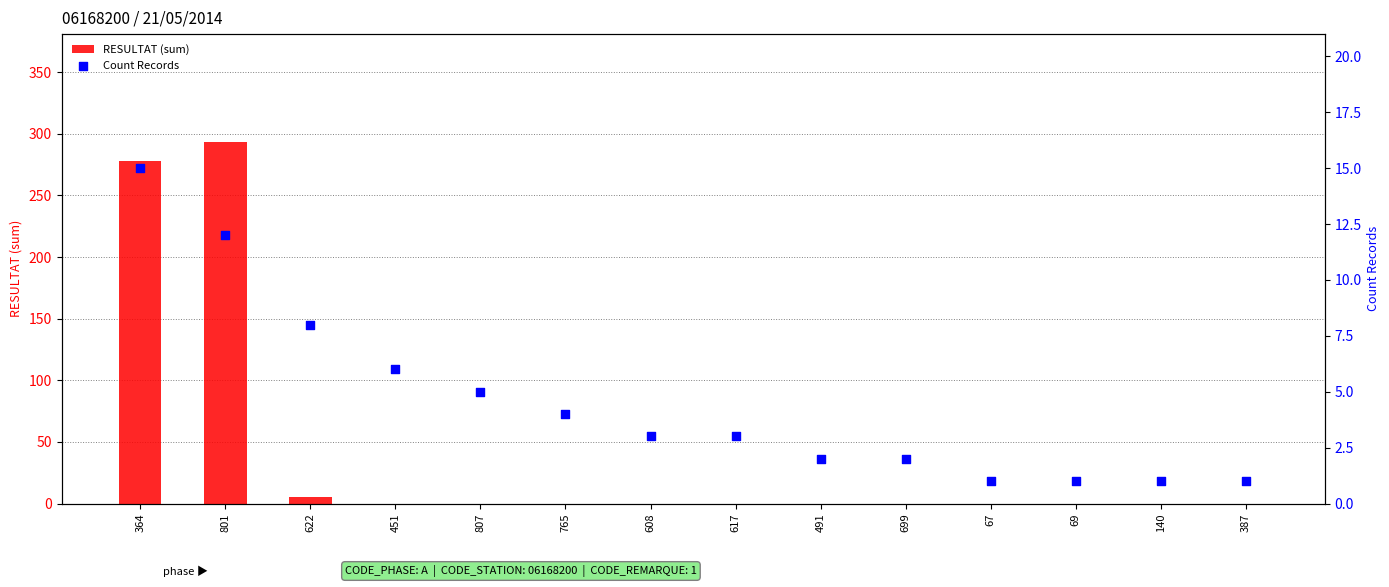

What is the total value across all series at 451?

6